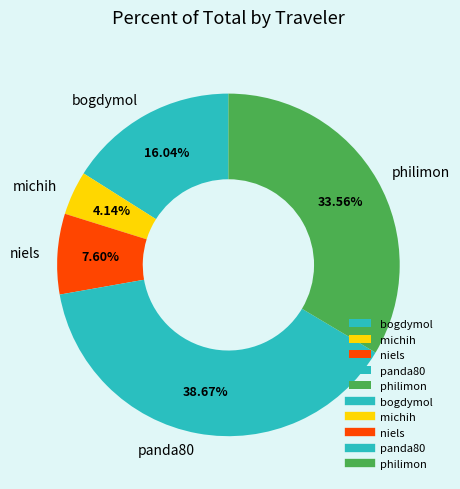

Which has a higher value, panda80 or niels?

panda80